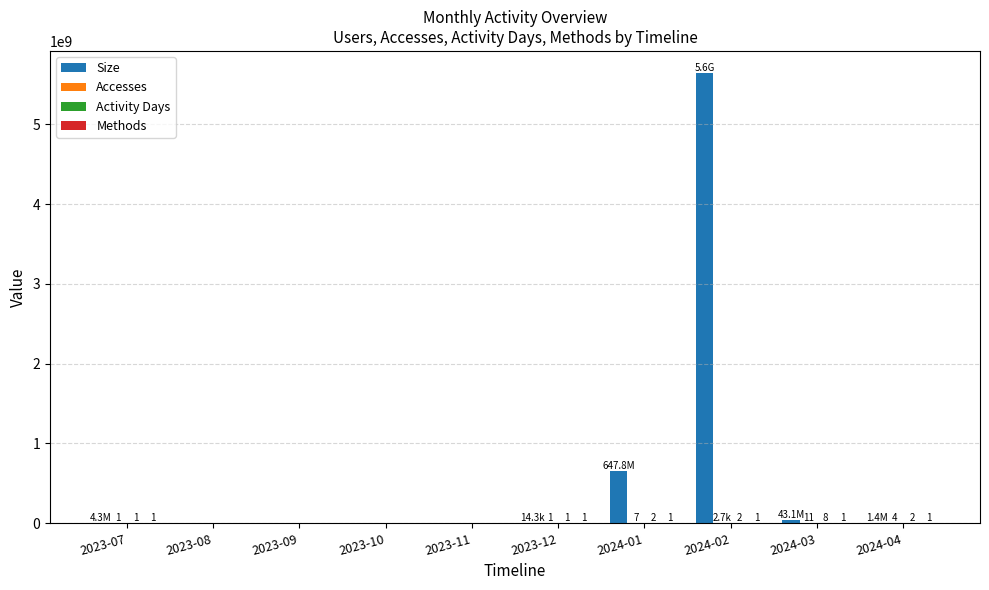

Which series has the largest total across all categories?

Size